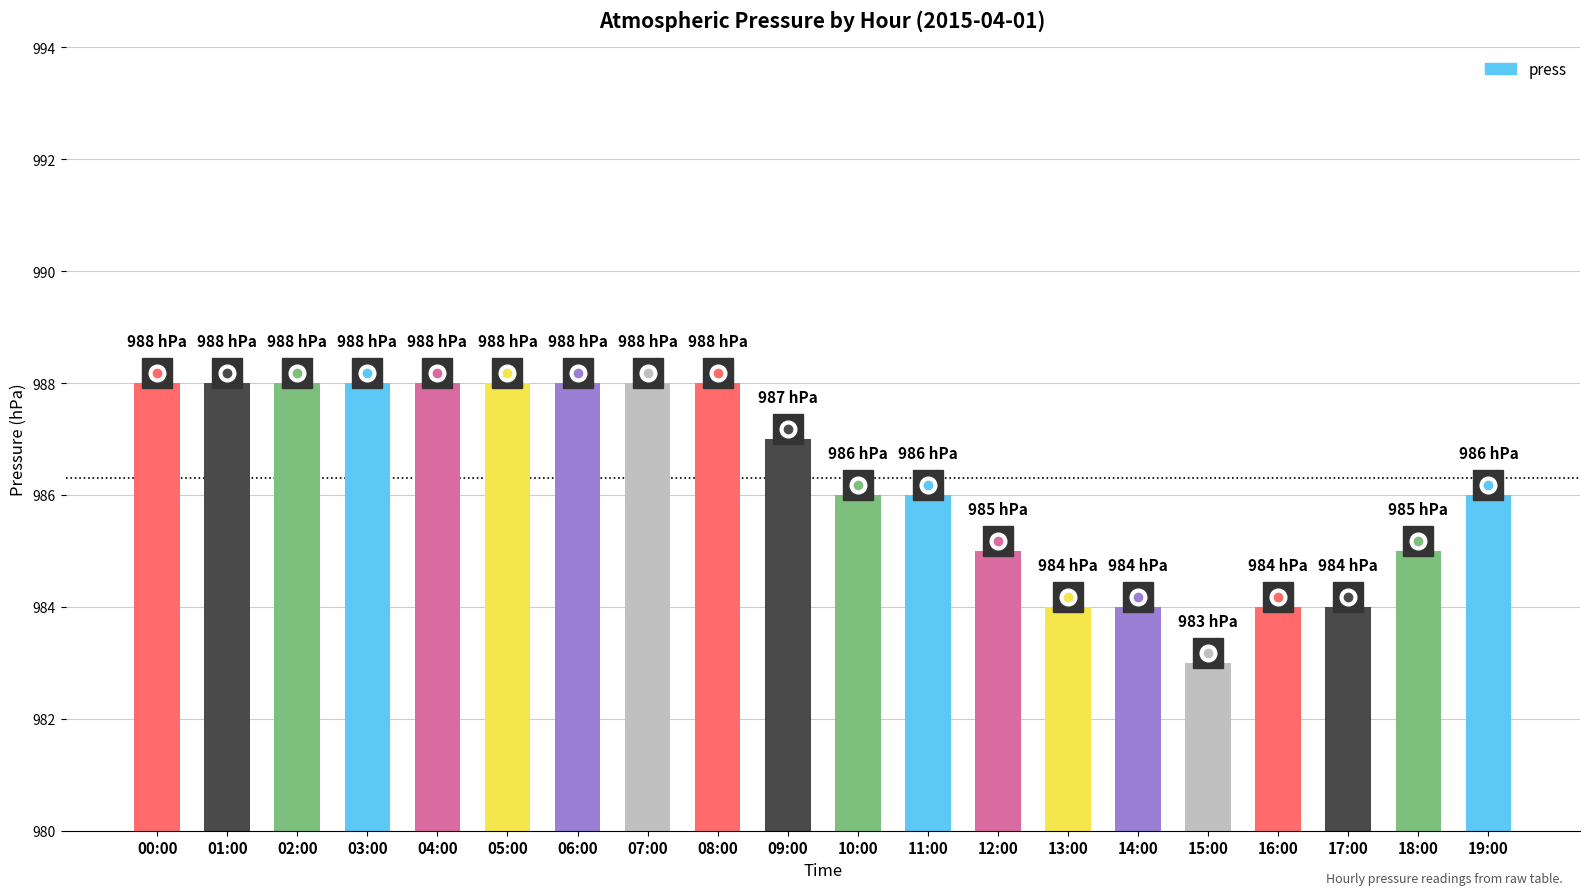

Rank the categories by value from lowest to highest.

15:00, 13:00, 14:00, 16:00, 17:00, 12:00, 18:00, 10:00, 11:00, 19:00, 09:00, 00:00, 01:00, 02:00, 03:00, 04:00, 05:00, 06:00, 07:00, 08:00